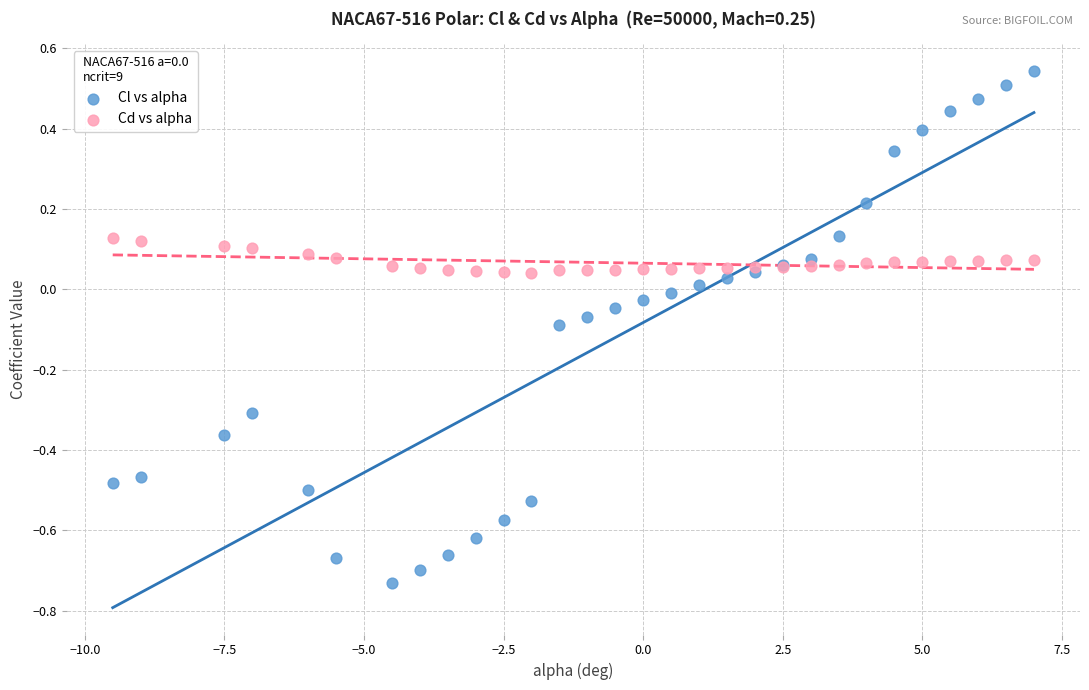

What are all the series names shown in the legend?

Cl vs alpha, Cd vs alpha